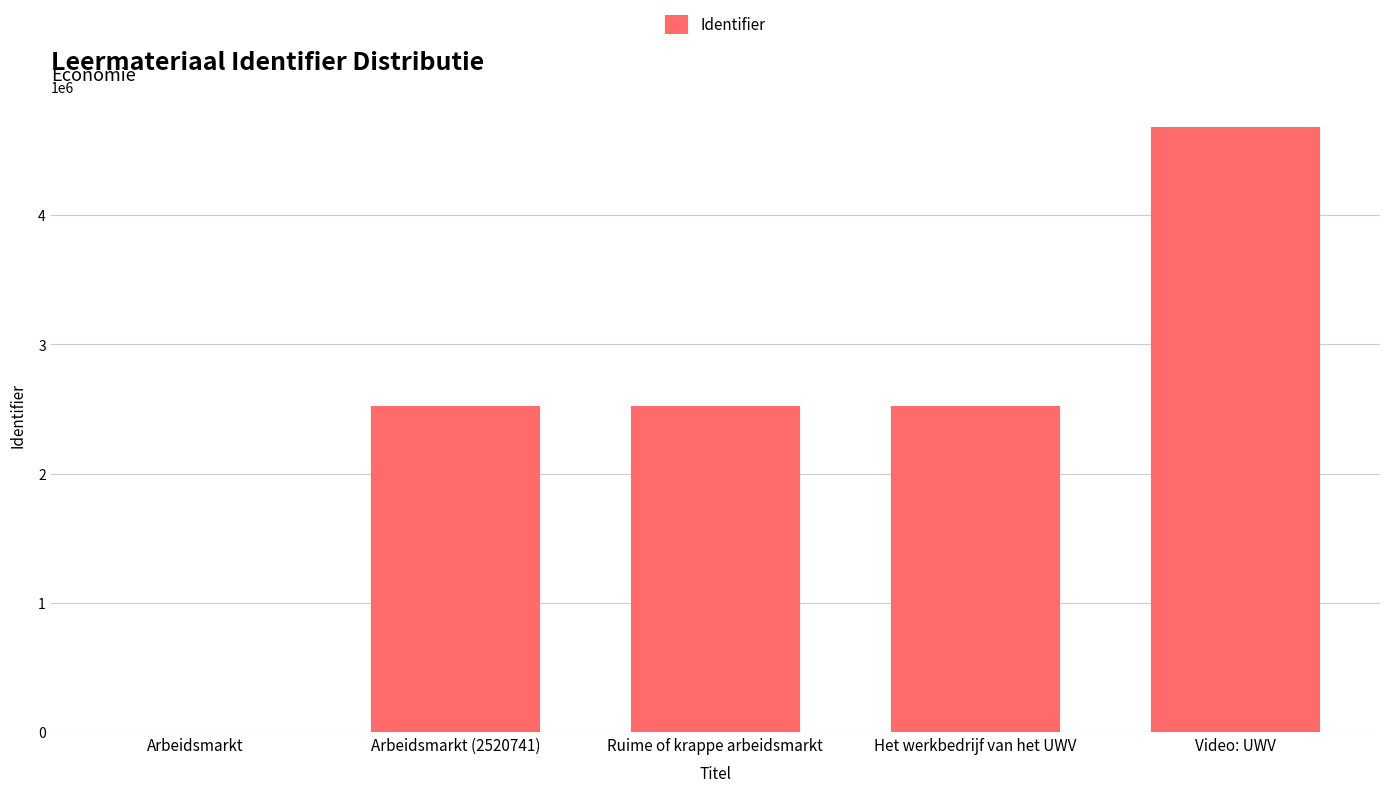

Which has a higher value, Het werkbedrijf van het UWV or Arbeidsmarkt?

Het werkbedrijf van het UWV